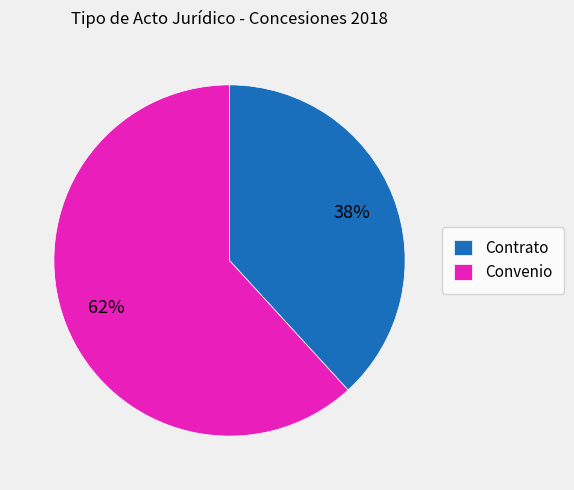

Count the number of slices in the pie.

2